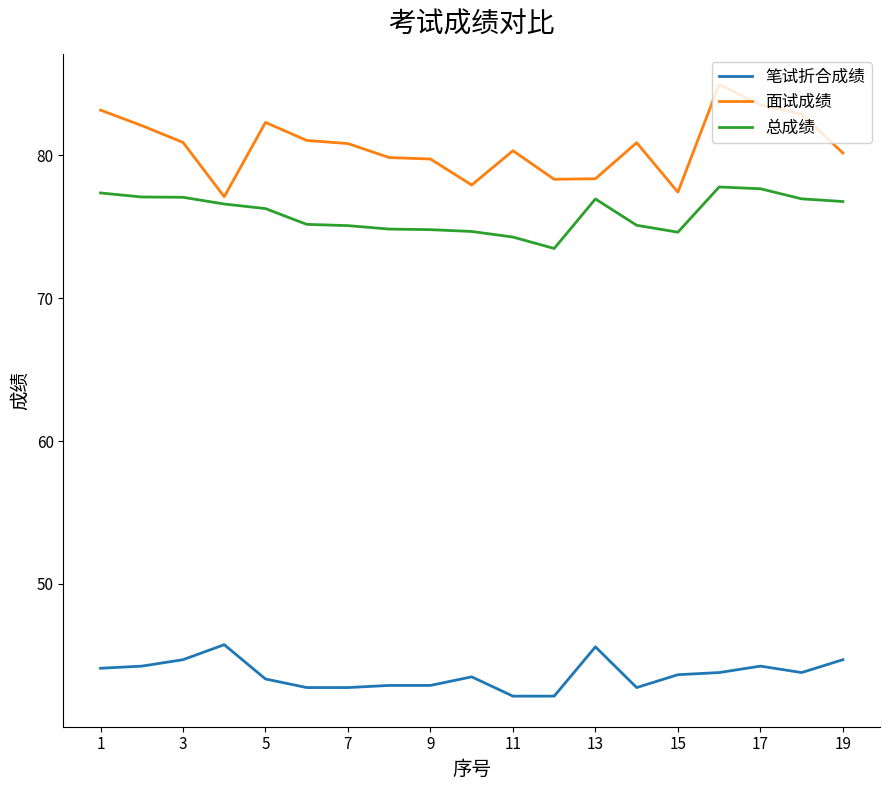

What is the highest value of the 面试成绩 series?

85.0